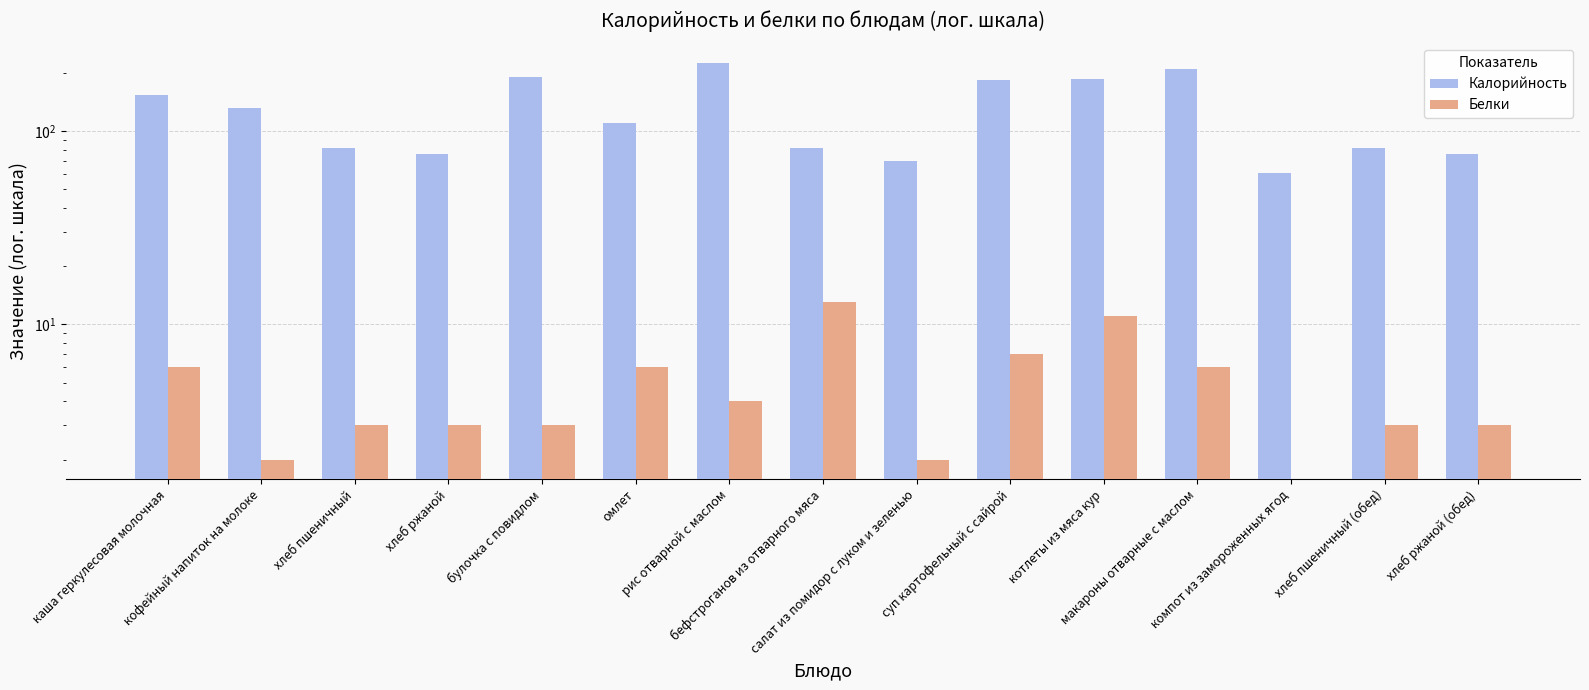

What is the value of the Белки bar at the 7th from the left?

4